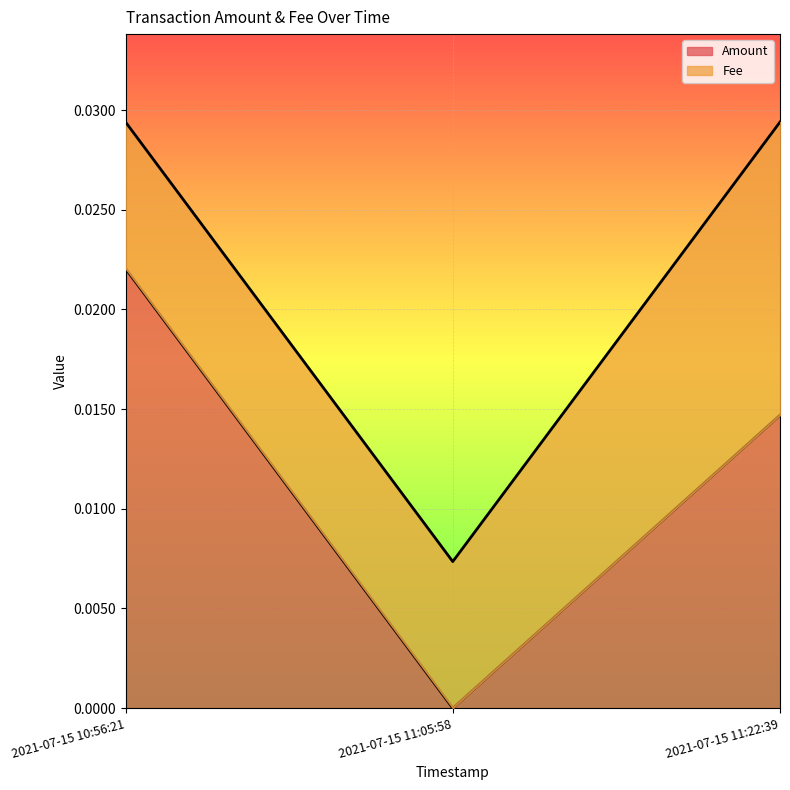

Rank the categories by value from lowest to highest.

2021-07-15 11:05:58, 2021-07-15 11:22:39, 2021-07-15 10:56:21